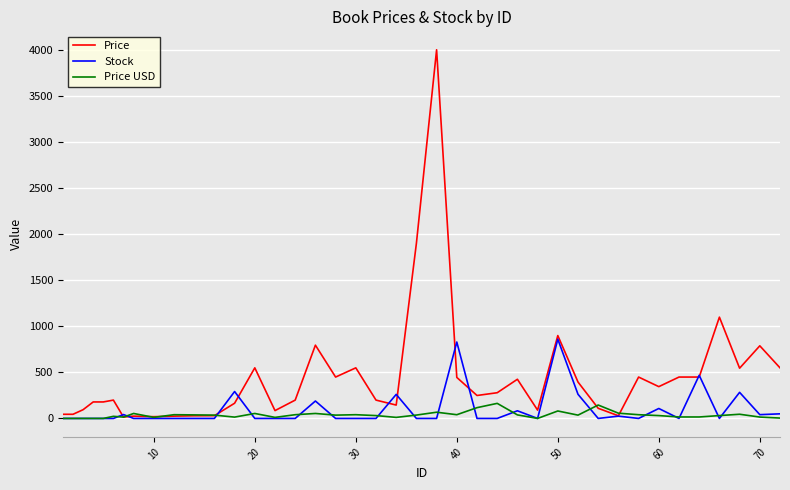

Does the chart display data point markers on the line(s)?

No